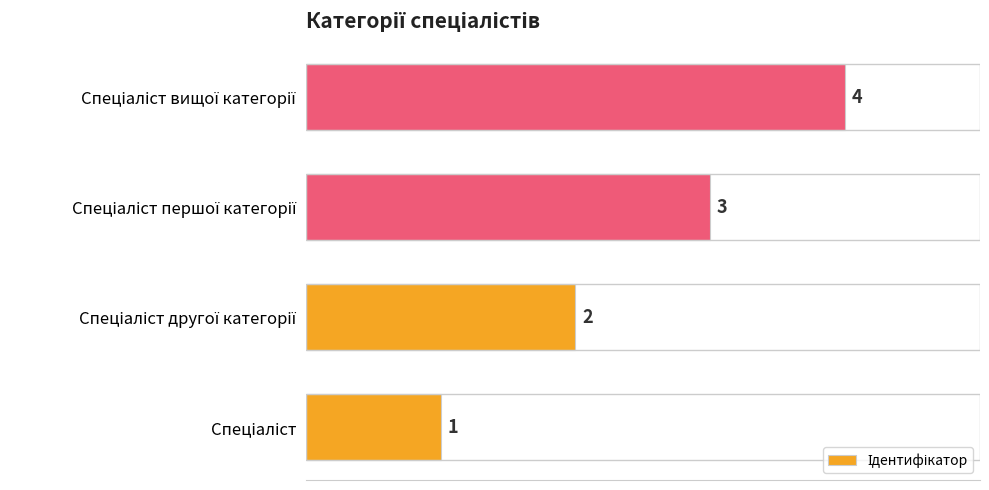

What is the difference between the maximum and minimum values?

3